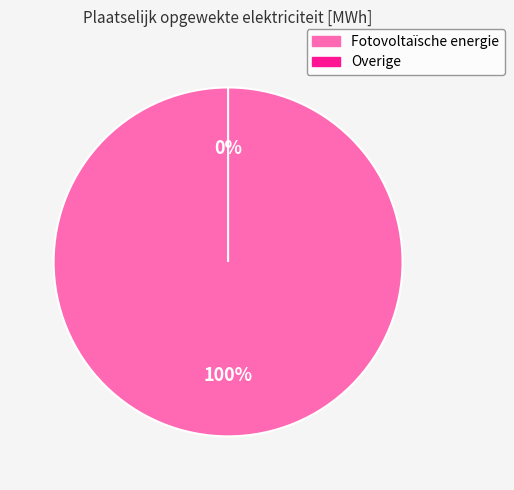

Between Fotovoltaïsche energie and Overige, which is larger?

Fotovoltaïsche energie